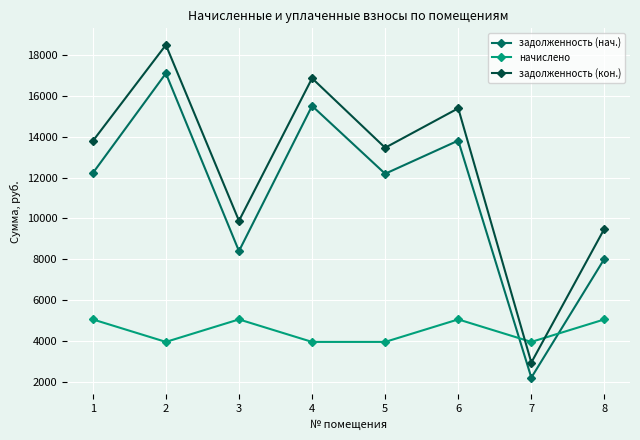

The value of задолженность (нач.) at 4 is 27192.7. True or false?

False